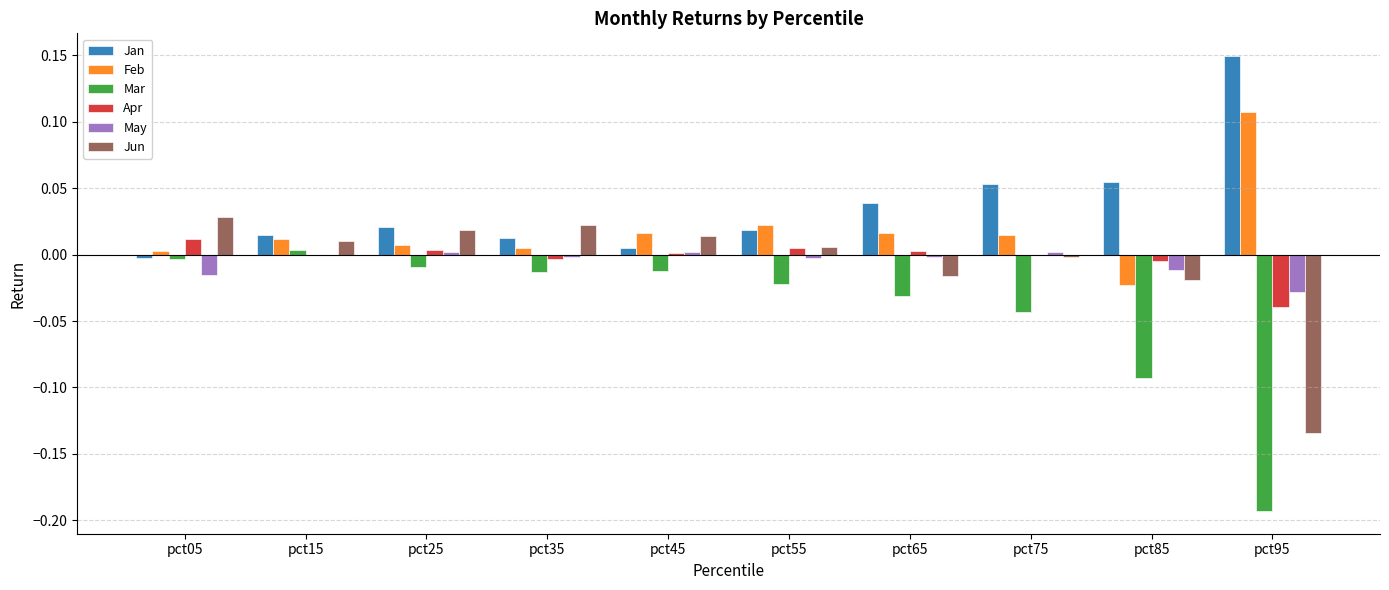

Is it true that Jun equals 0.0 at pct05?

True